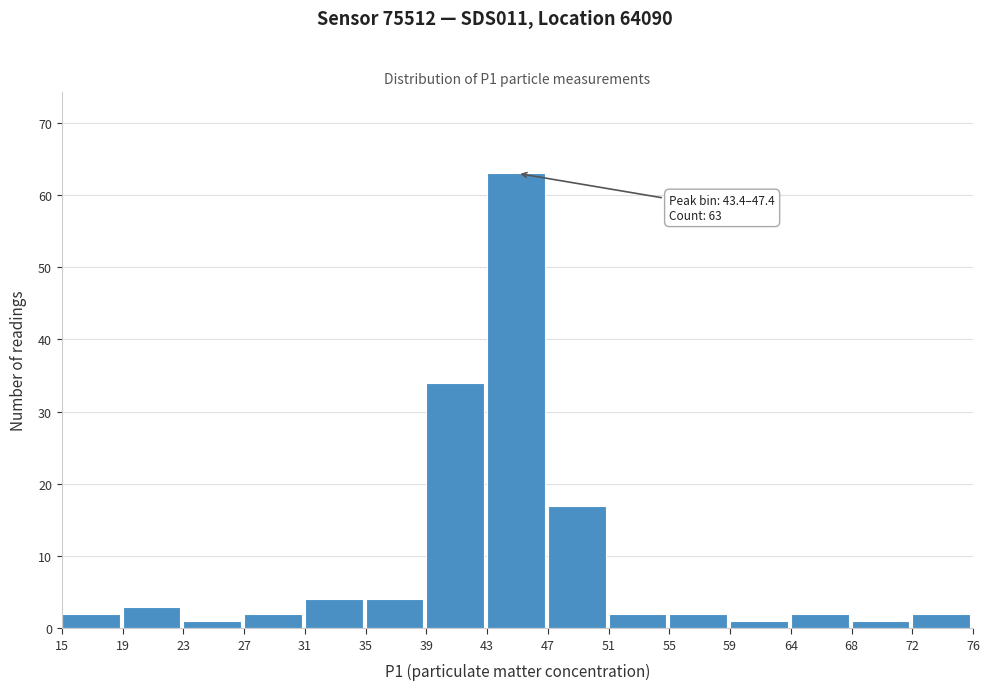

Over which range of the x-axis is the bar tallest?

43 to 47